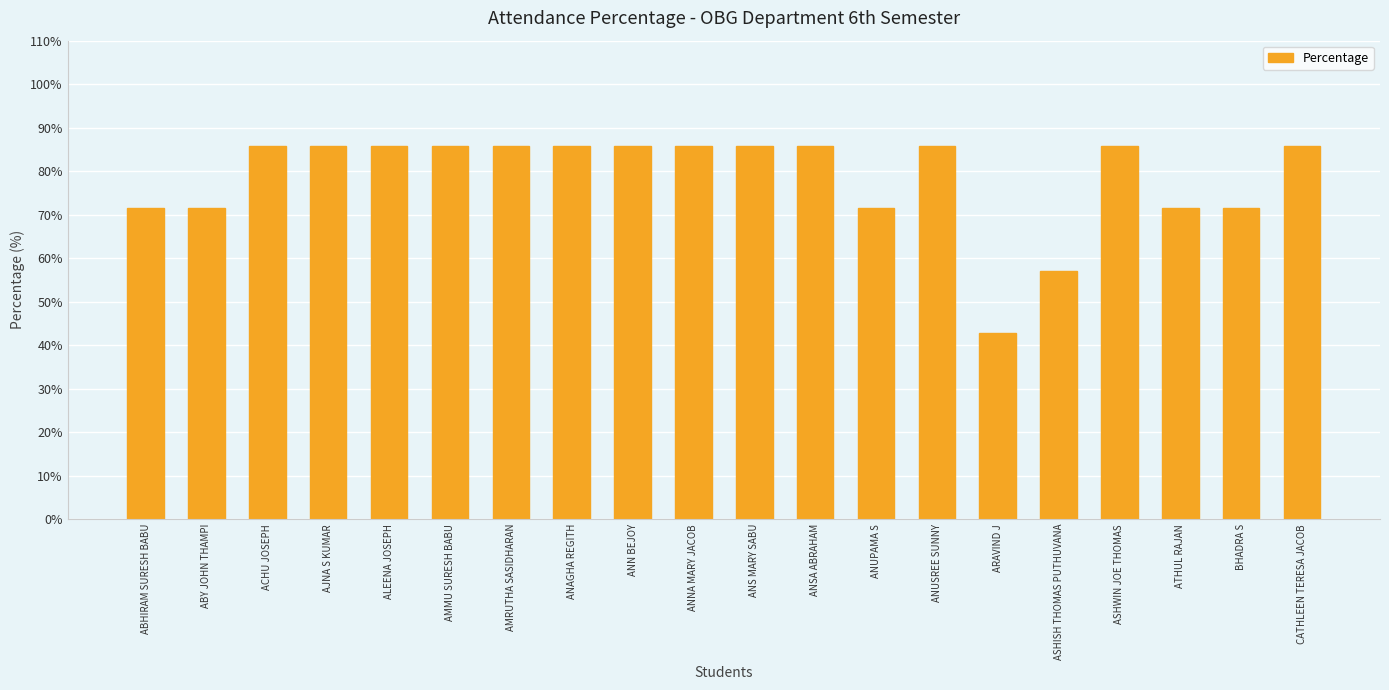

What is the minimum value shown in the chart?

42.9